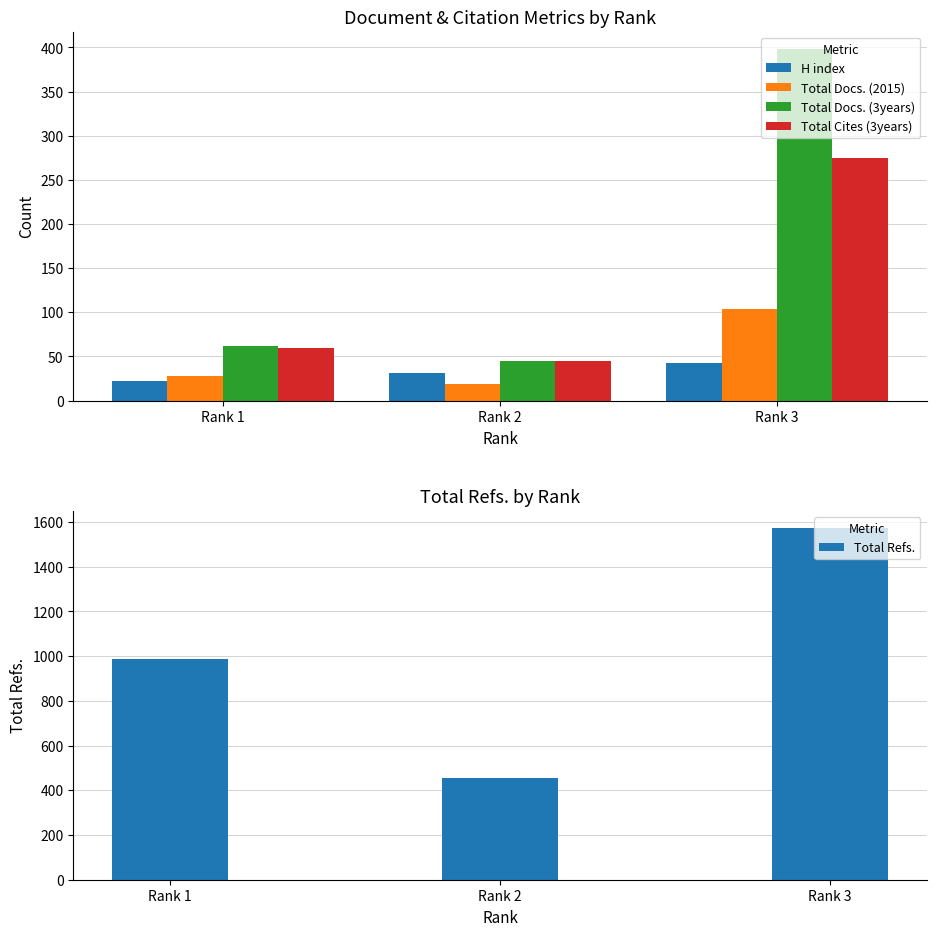

What is the difference between the Total Docs. (3years) values at Rank 1 and Rank 2?

17